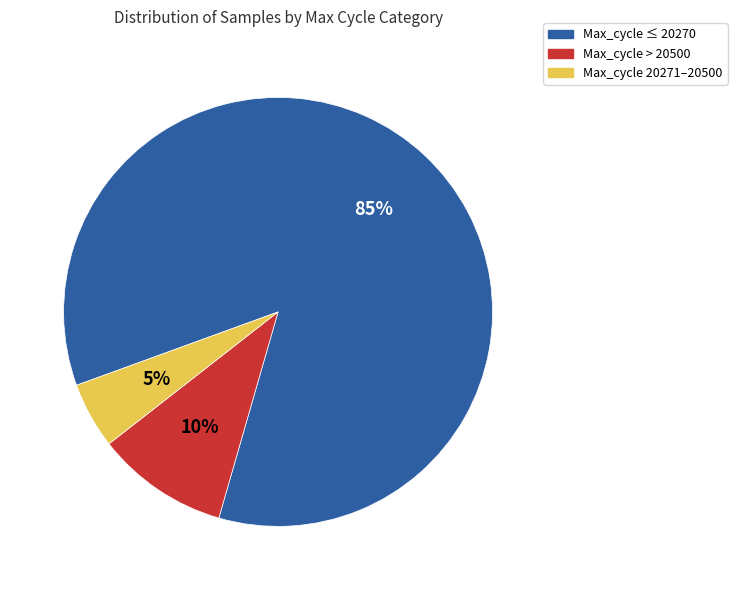

Between Max_cycle 20271–20500 and Max_cycle > 20500, which is larger?

Max_cycle > 20500